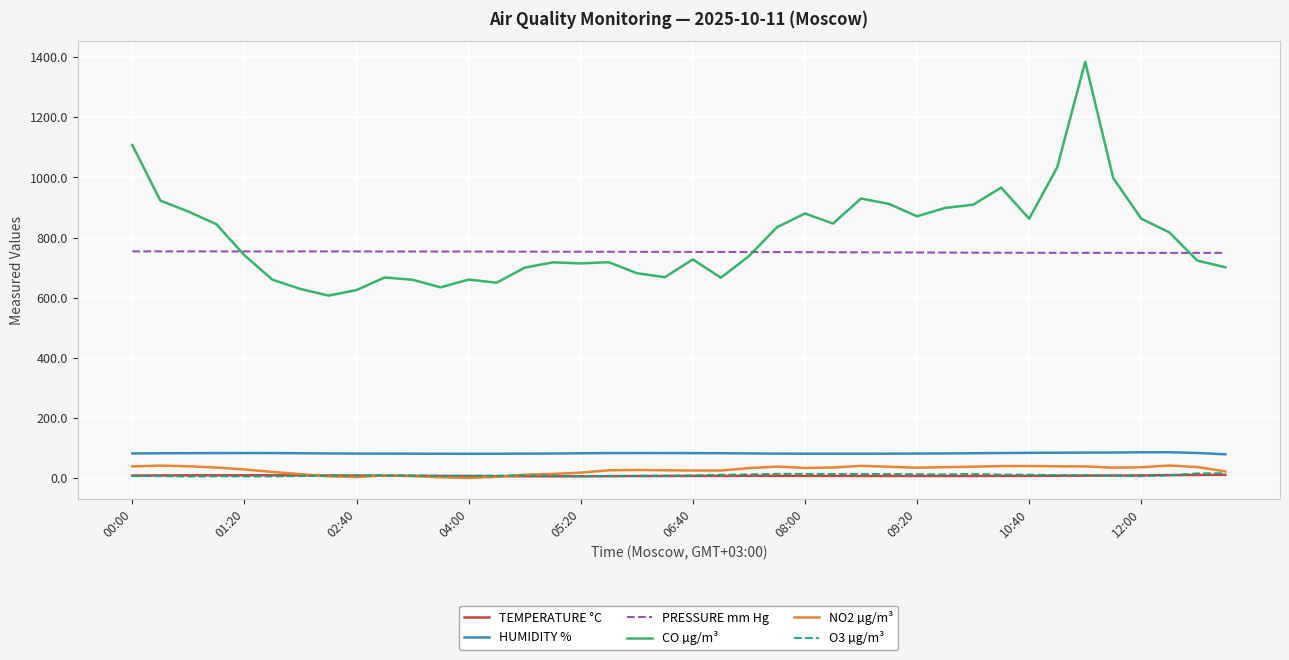

True or false: TEMPERATURE °C and HUMIDITY % cross at least once.

False